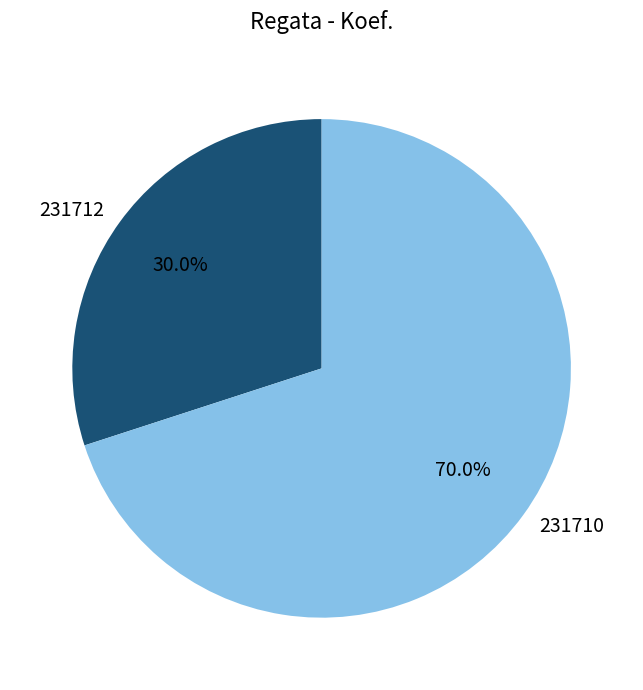

Does 231712 represent more than half of the total?

No